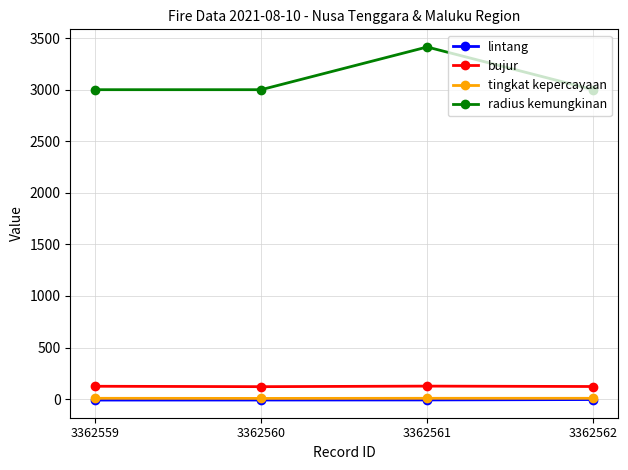

What is the spread (max minus min) of values at 3362561?

3421.8